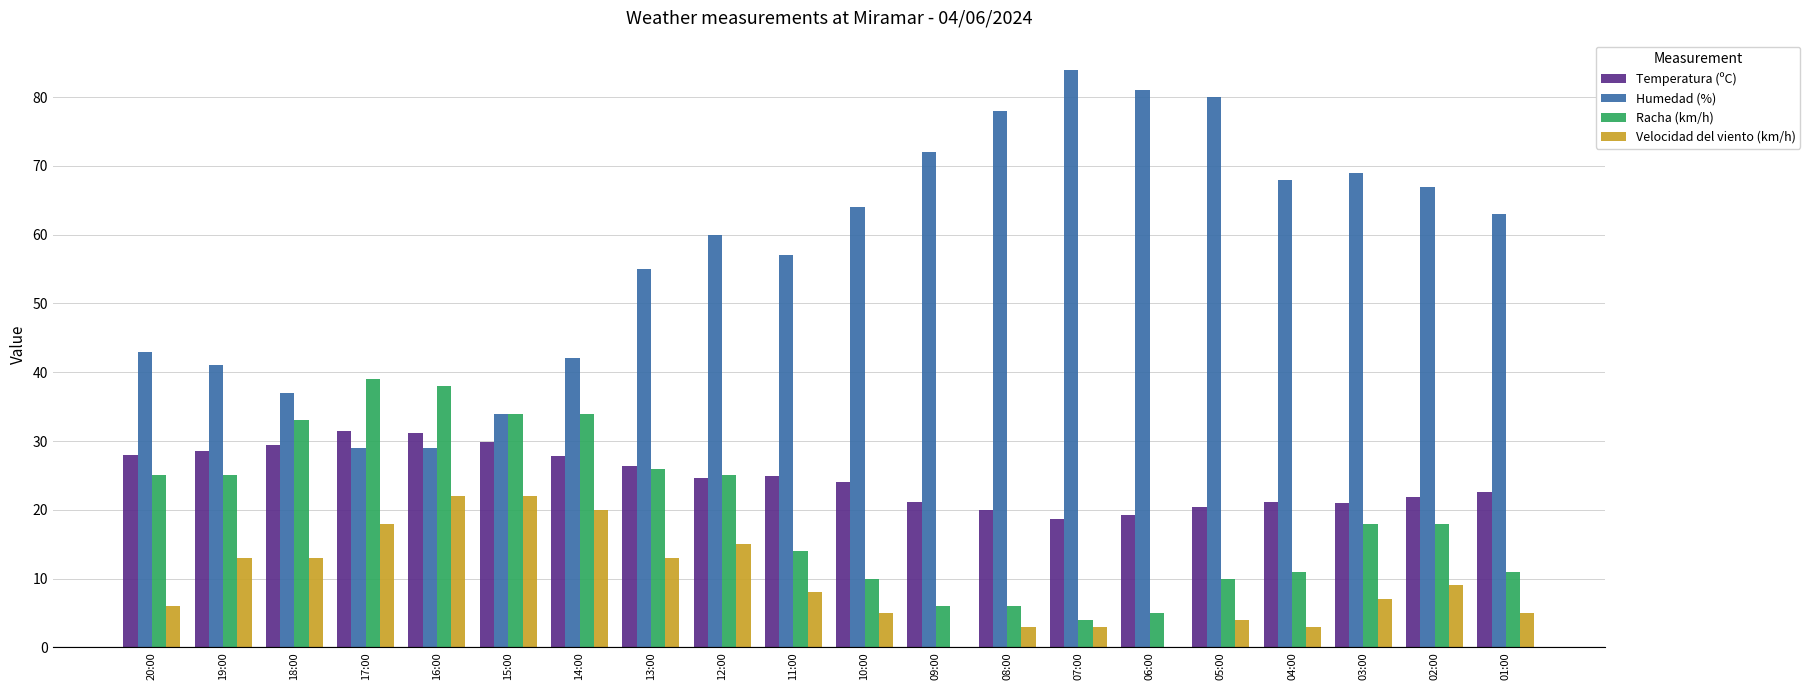

Is it true that Velocidad del viento (km/h) equals 4.0 at 05:00?

True